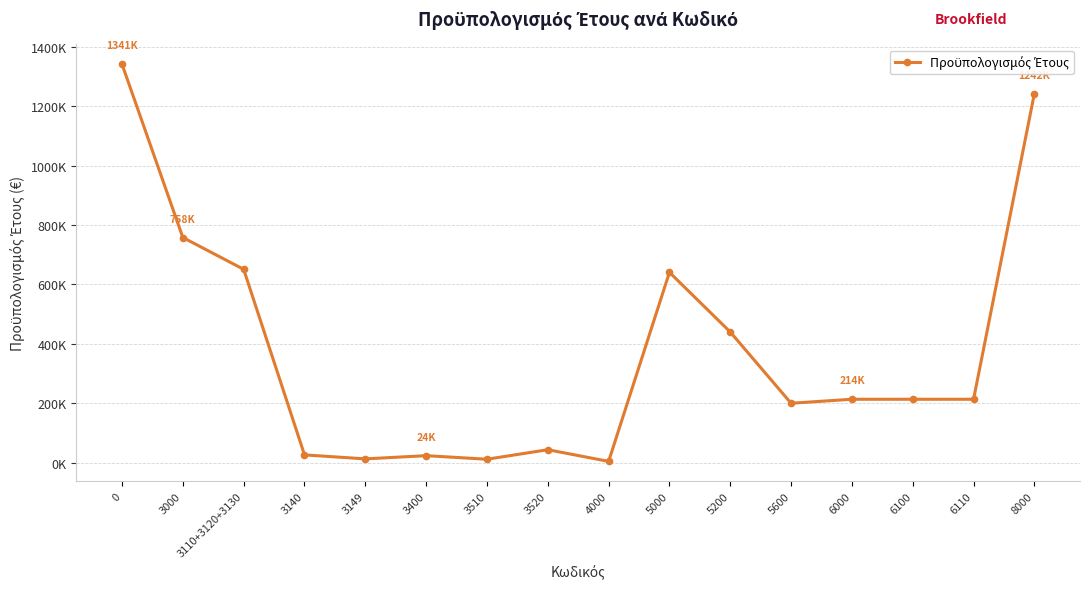

Rank the categories by value from lowest to highest.

4000, 3510, 3149, 3400, 3140, 3520, 5600, 6000, 6100, 6110, 5200, 5000, 3110+3120+3130, 3000, 8000, 0